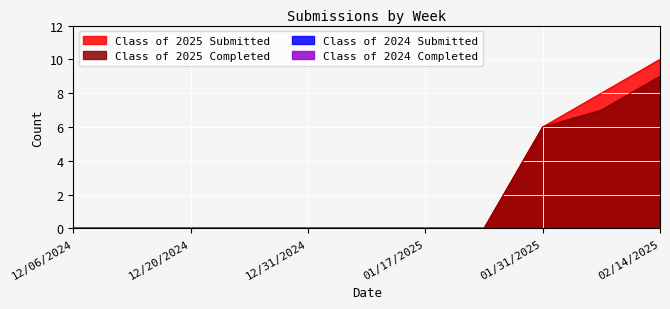

How many data points does each series have?

11